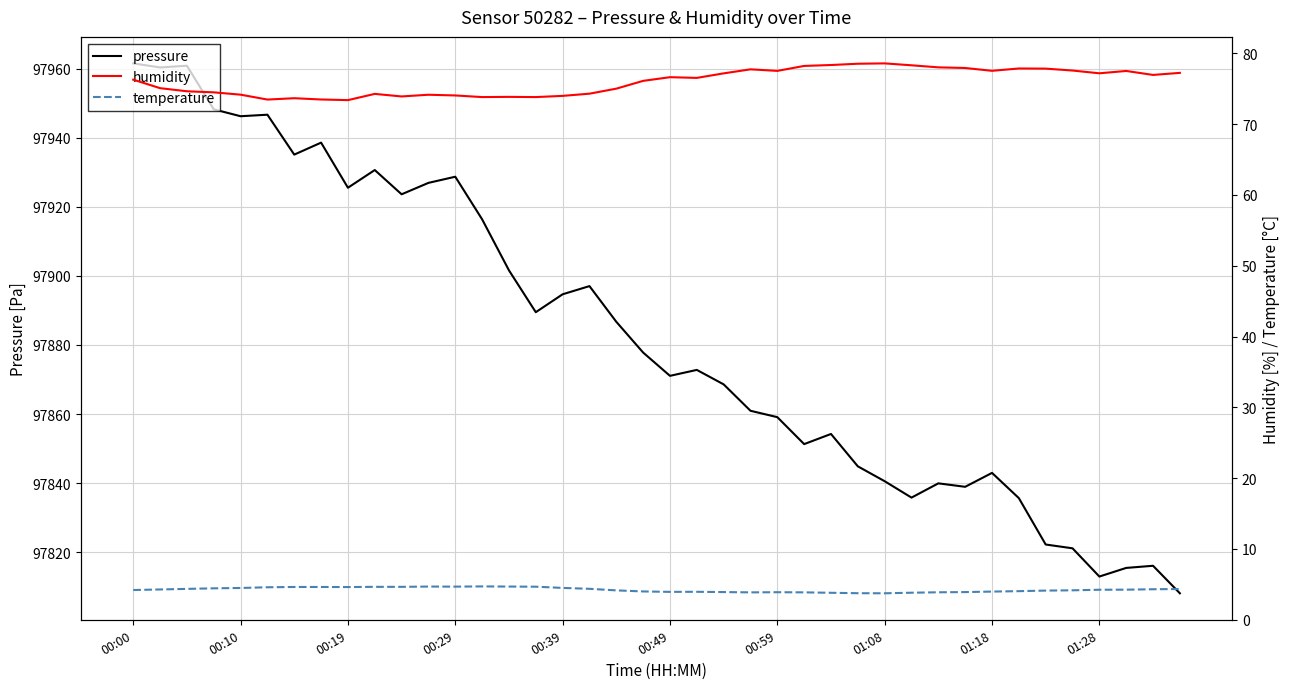

What is the maximum value for pressure?

97961.6